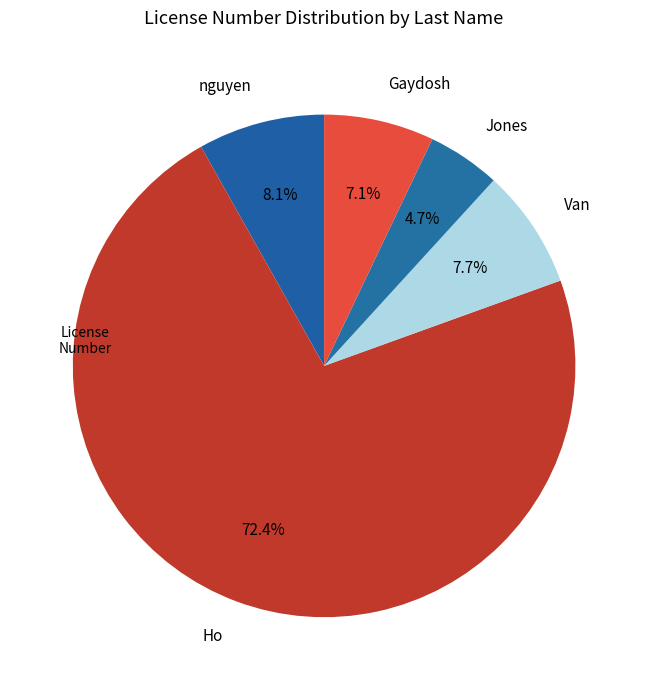

Which has a higher value, Ho or Jones?

Ho